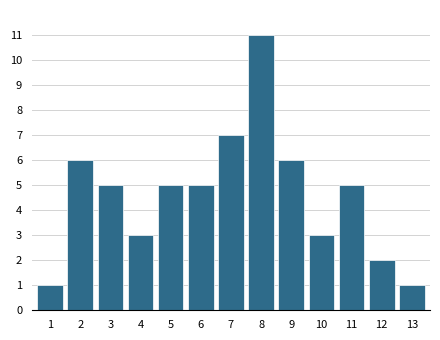

Reading right to left, extract all data points from this chart.

13=1	12=2	11=5	10=3	9=6	8=11	7=7	6=5	5=5	4=3	3=5	2=6	1=1